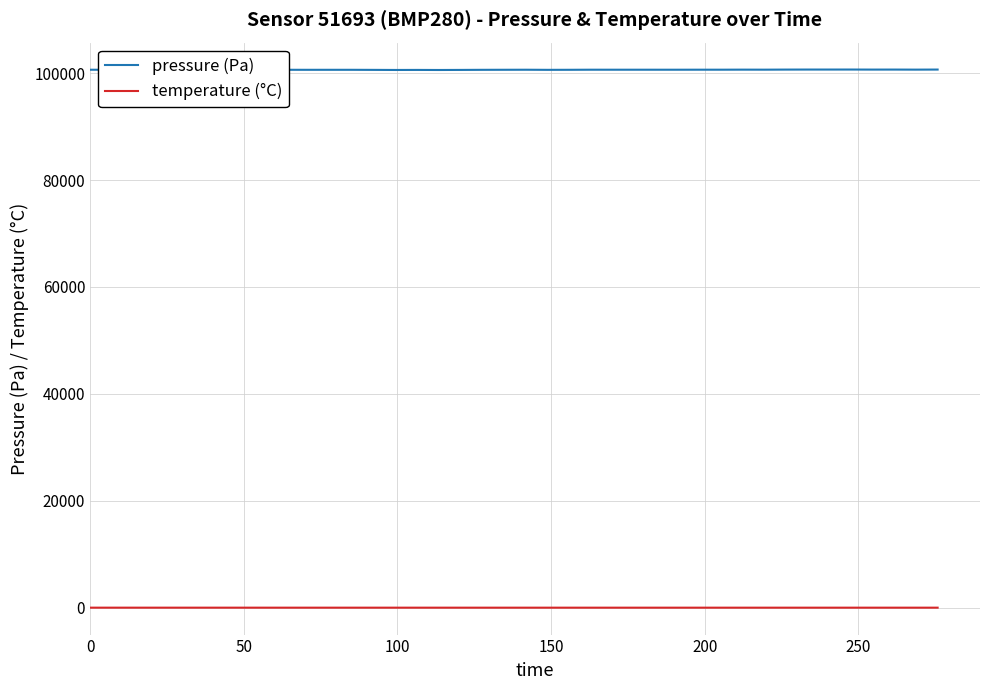

What is the maximum value shown in the chart?

100673.0